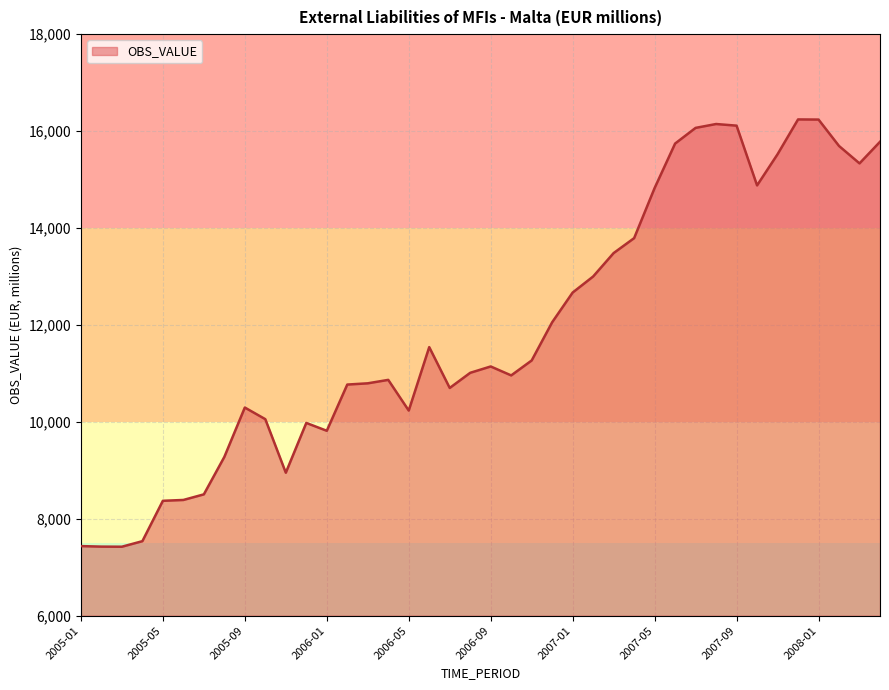

What is the smallest value displayed?

7422.8